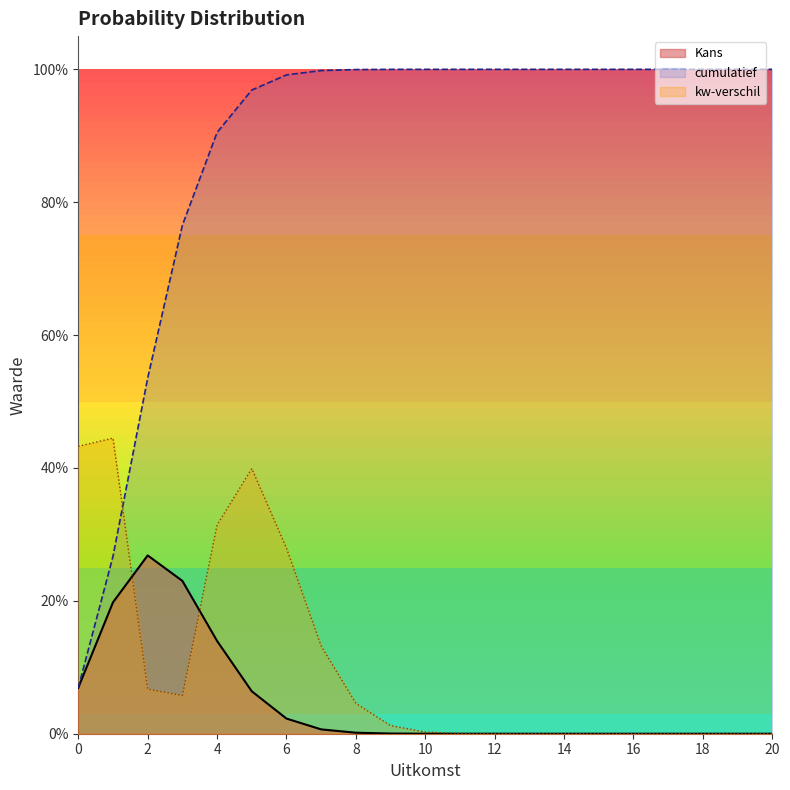

True or false: Kans has a value of 0.0 at 12.

False